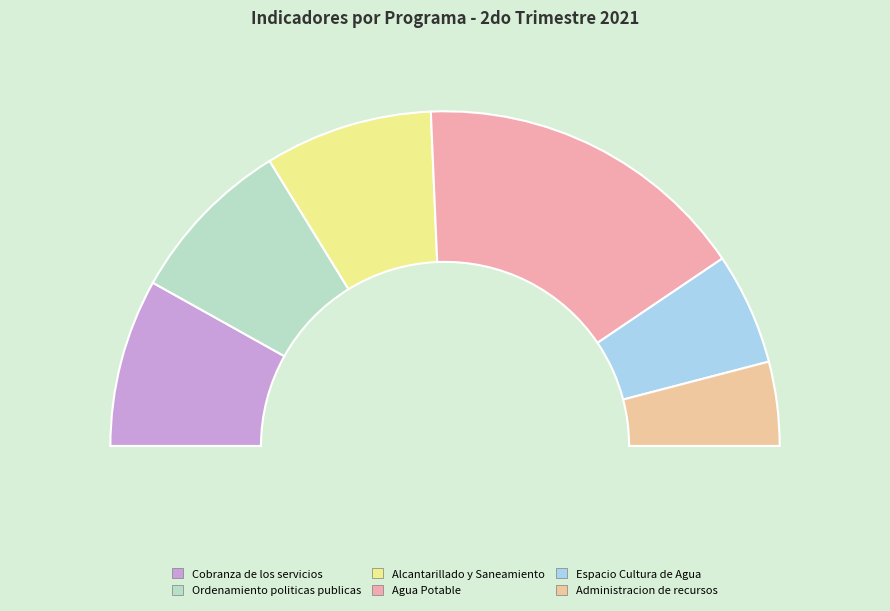

Count the number of slices in the pie.

6